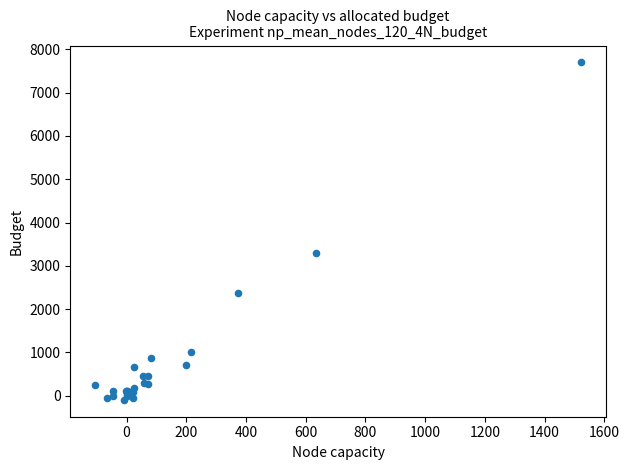

What Y value in the scatter plot is closest to 3801?

3303